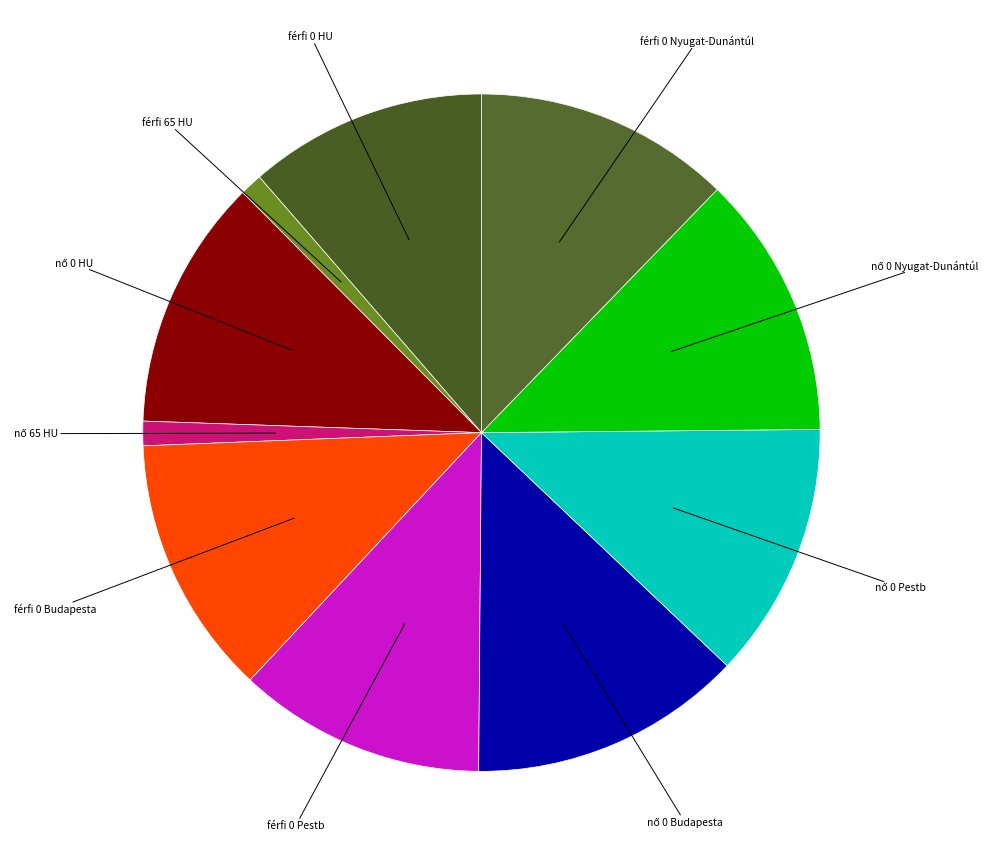

Does férfi 0 HU represent more than half of the total?

No